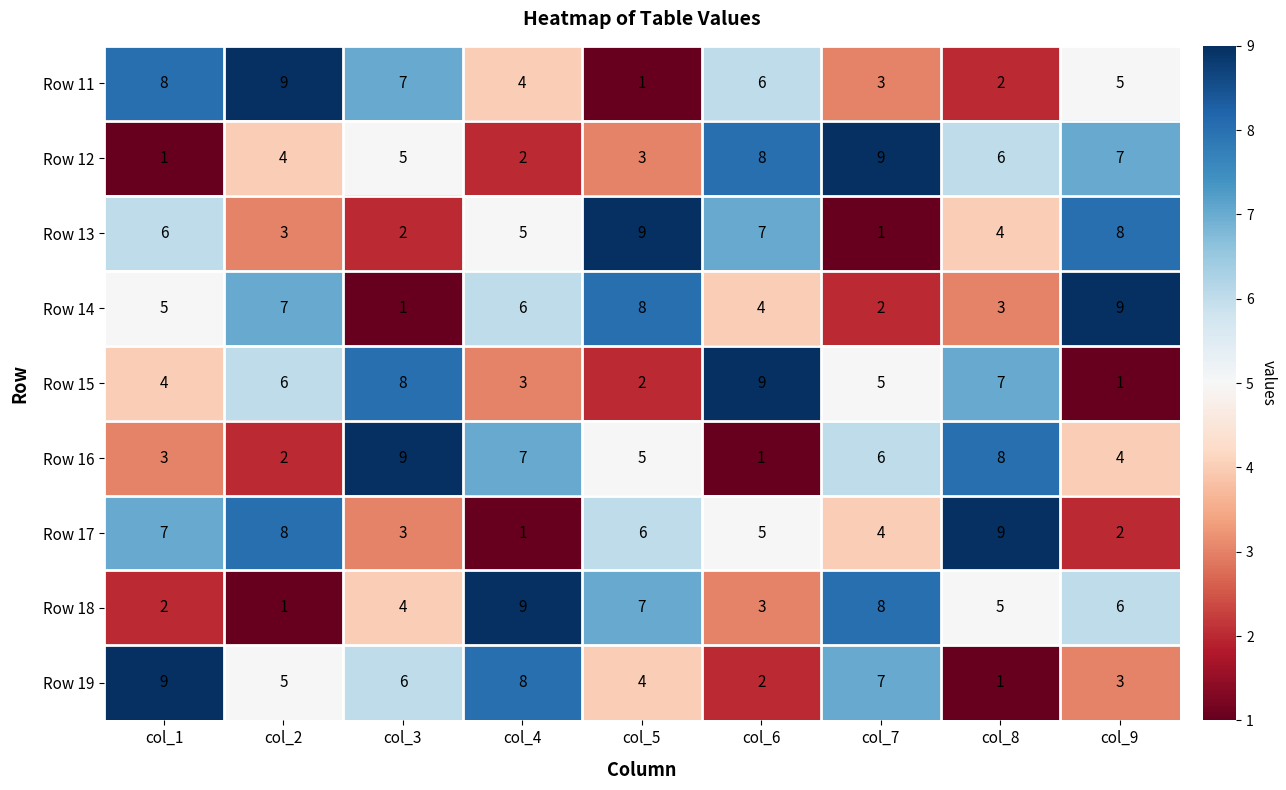

The value of Row 14 at col_1 is 5. True or false?

True